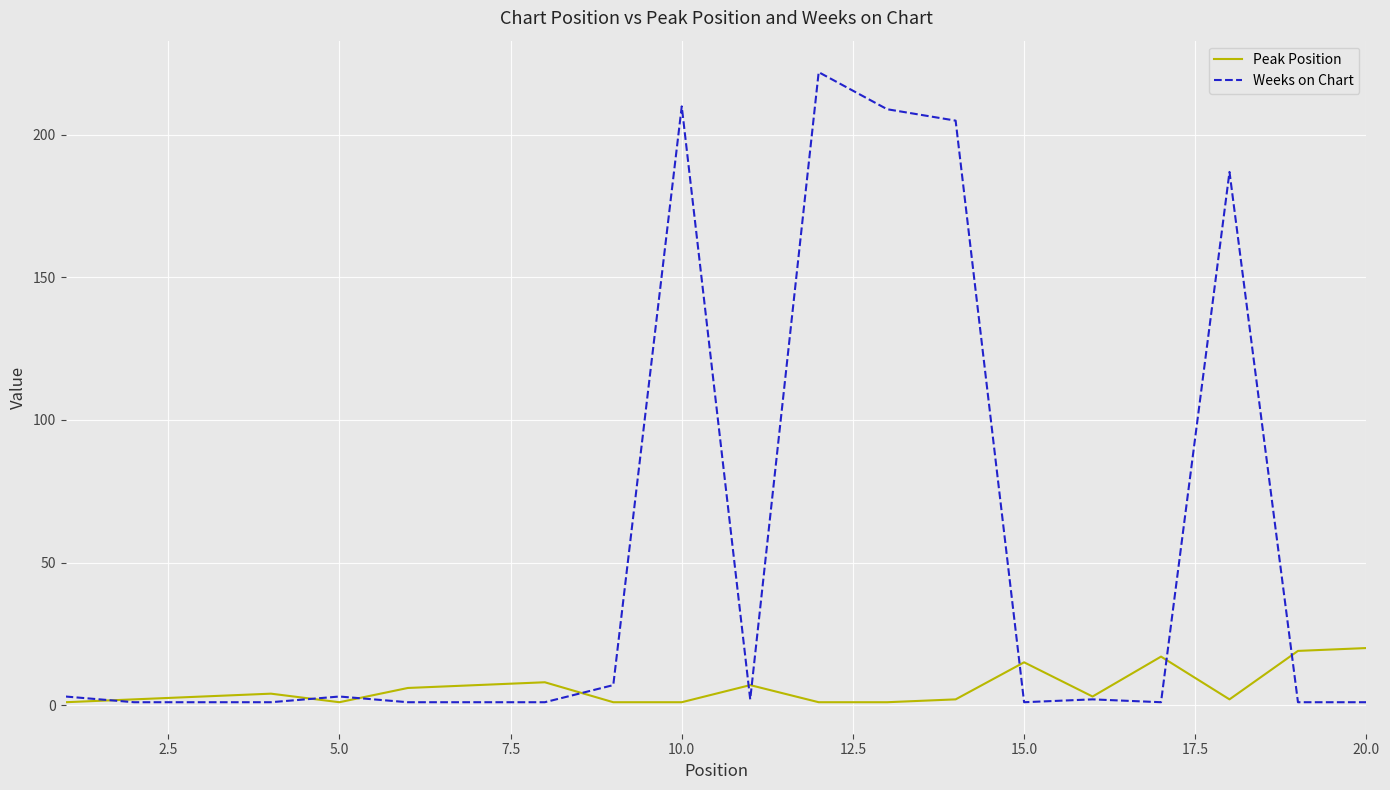

What is the minimum value shown in the chart?

1